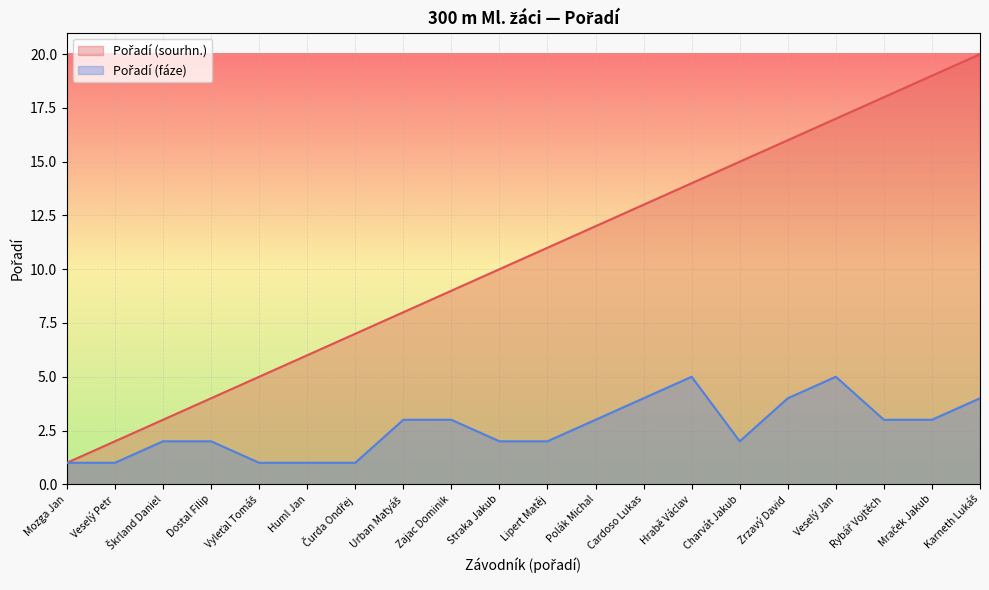

True or false: Pořadí (fáze) and Pořadí (sourhn.) cross at least once.

False